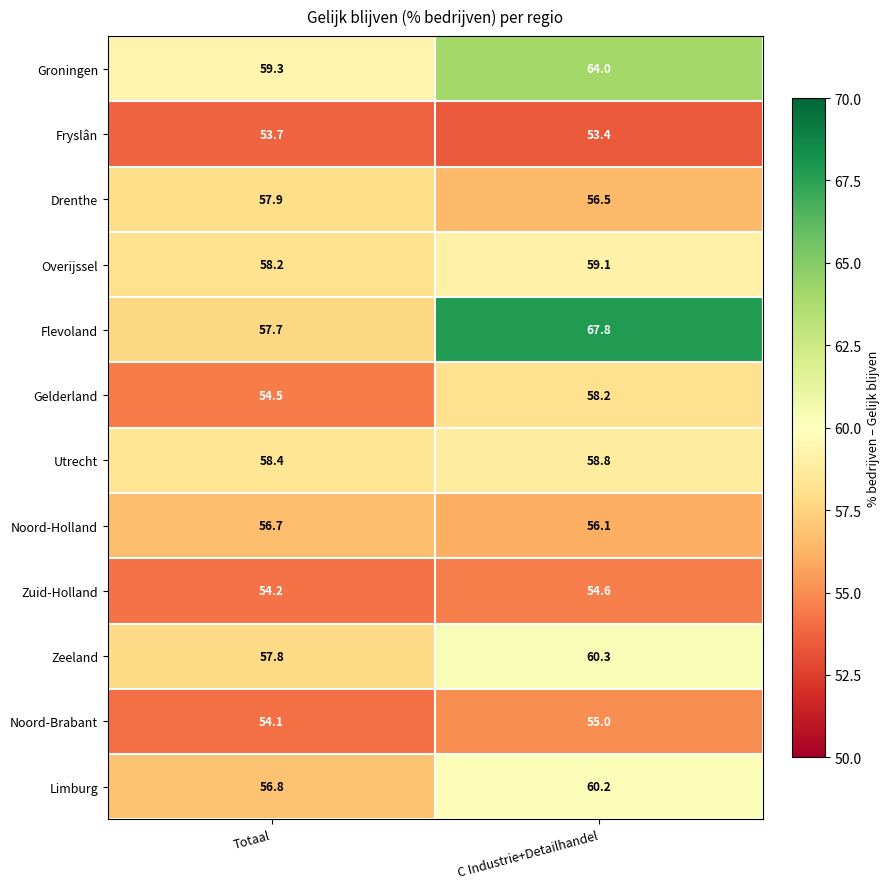

What is the maximum value shown in the chart?

67.8